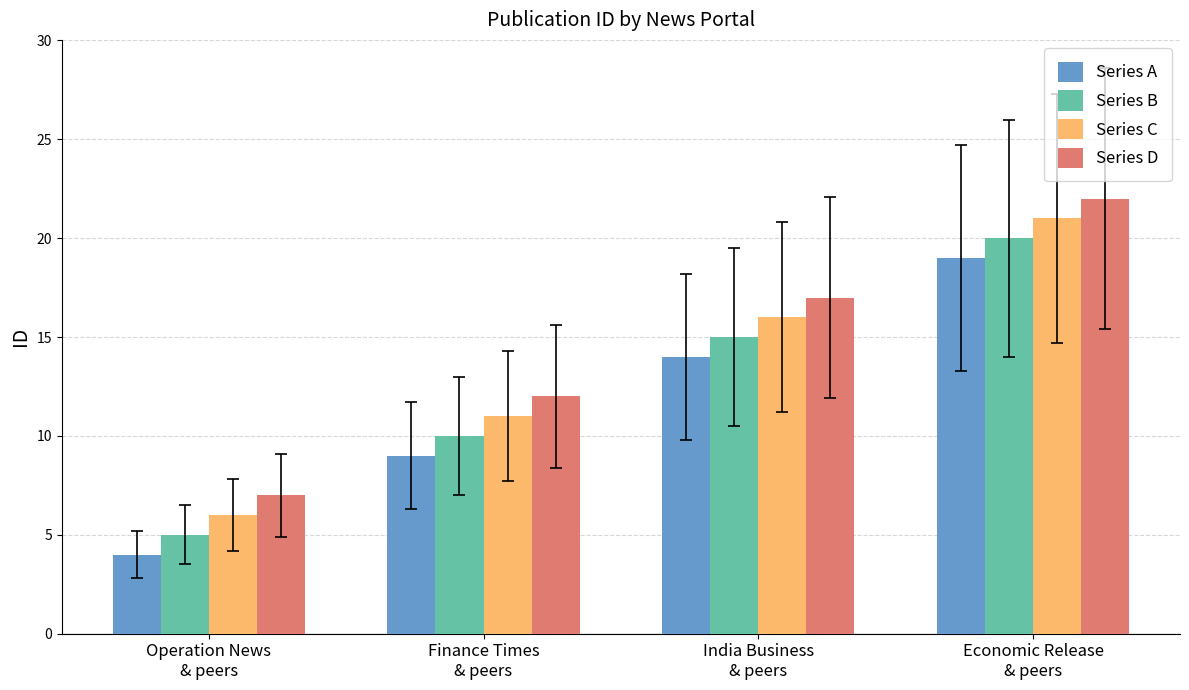

Rank the series by their average value, from highest to lowest.

Series D, Series C, Series B, Series A